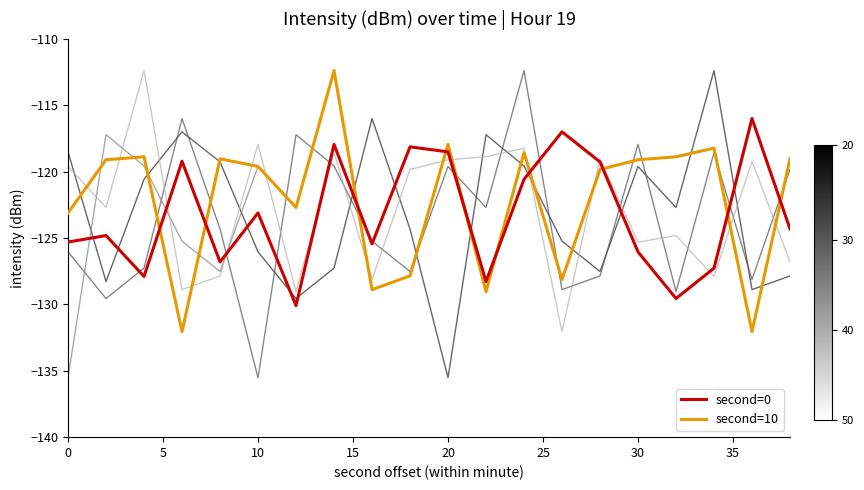

What is the maximum value shown in the chart?

-112.4